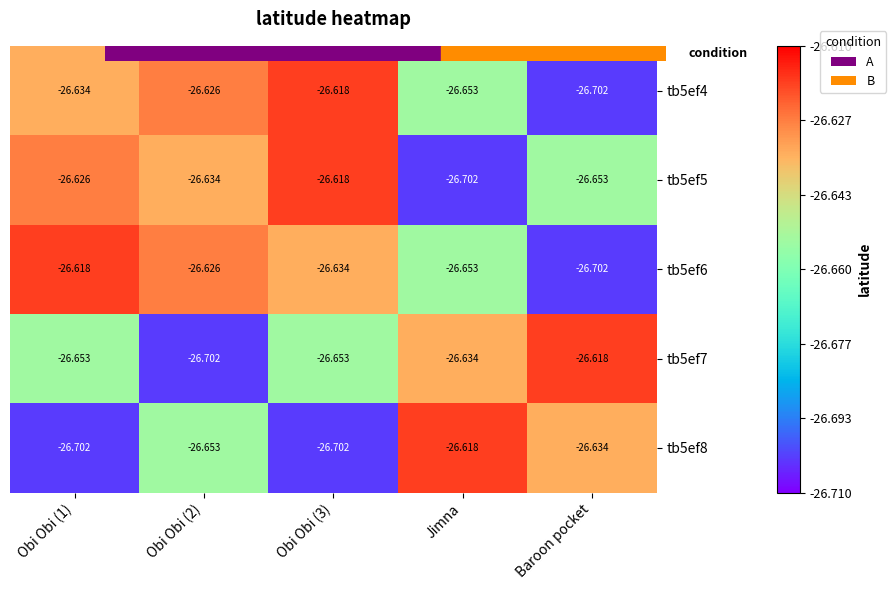

At which label is tb5ef4 closest to -26?

Obi Obi (3)